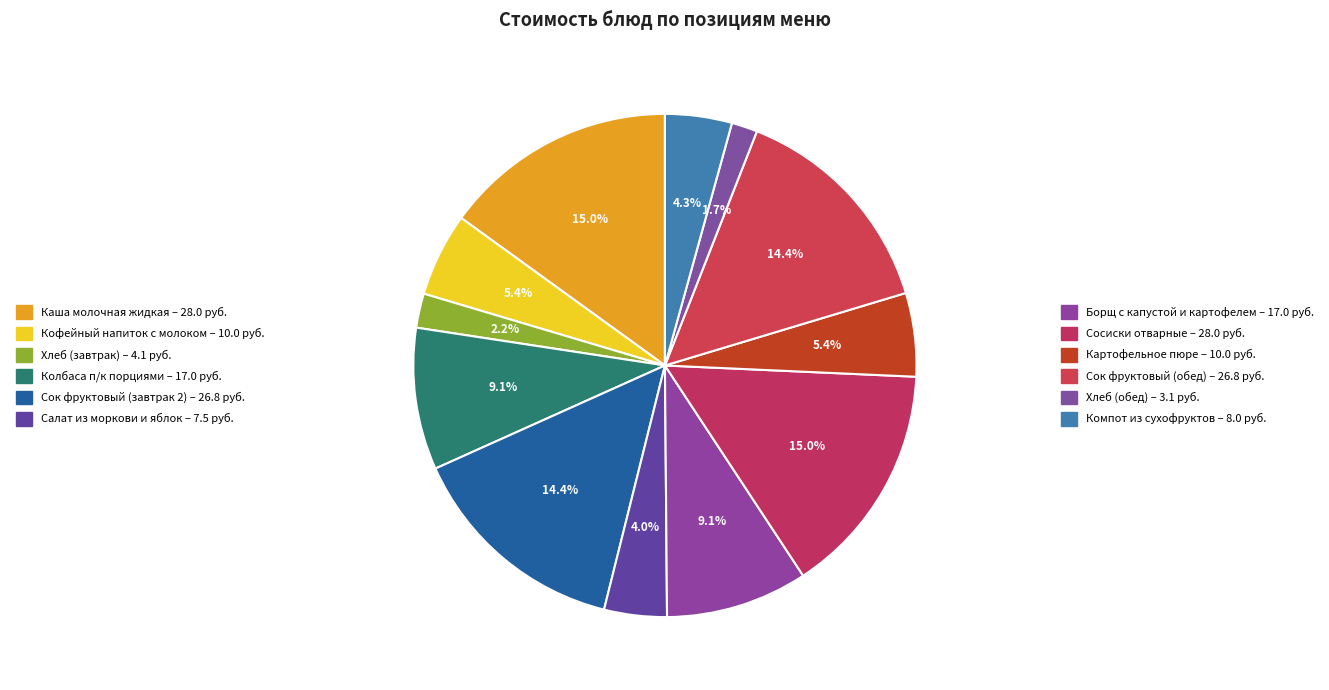

To the nearest percent, what is the difference between the largest and smallest slice percentages?

13%